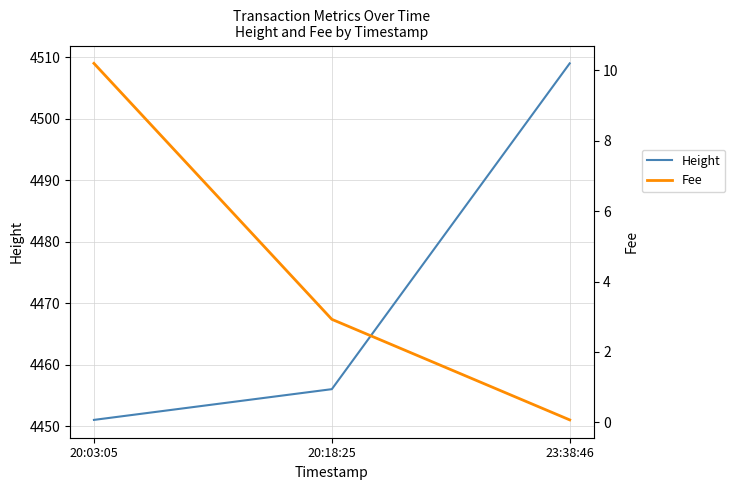

List the series in order of their overall mean, lowest first.

Fee, Height